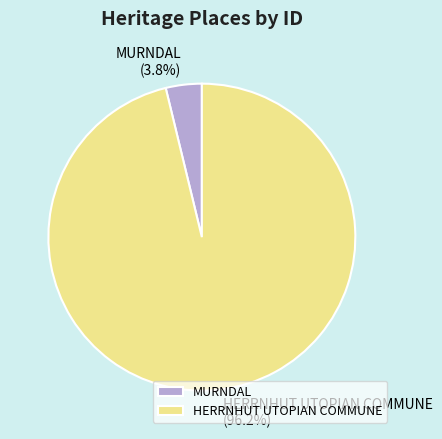

Rank the categories by value from highest to lowest.

HERRNHUT UTOPIAN COMMUNE, MURNDAL